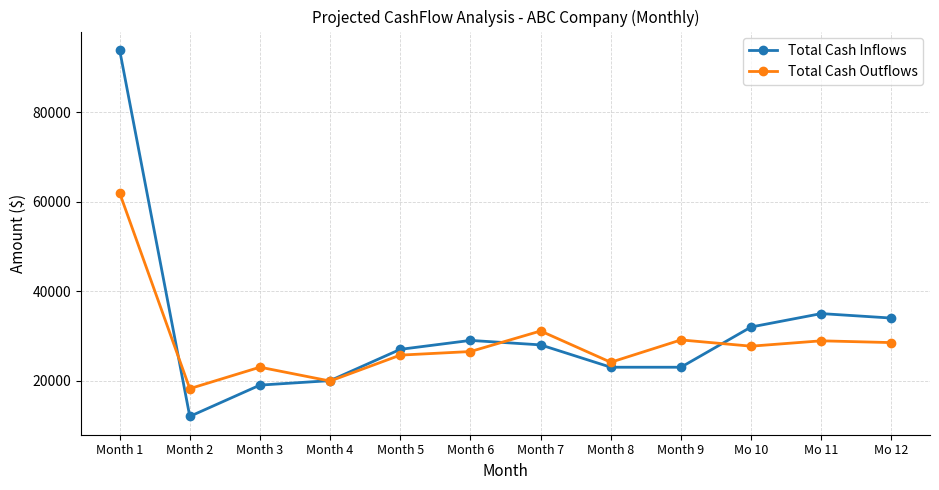

Is the value of Total Cash Inflows at Month 7 greater than the value of Total Cash Outflows at Month 4?

Yes